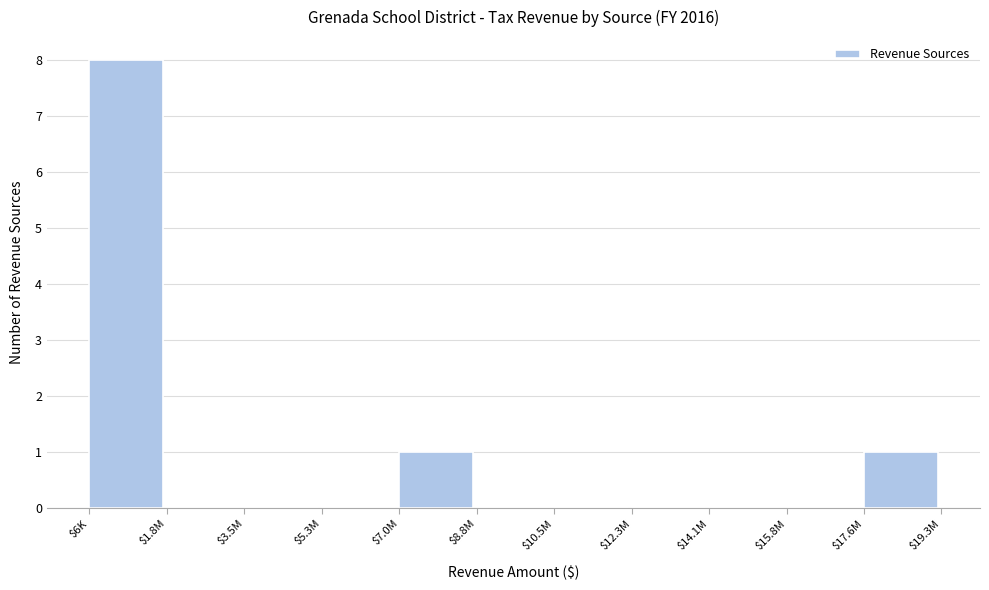

The value at $6K is 13. True or false?

False